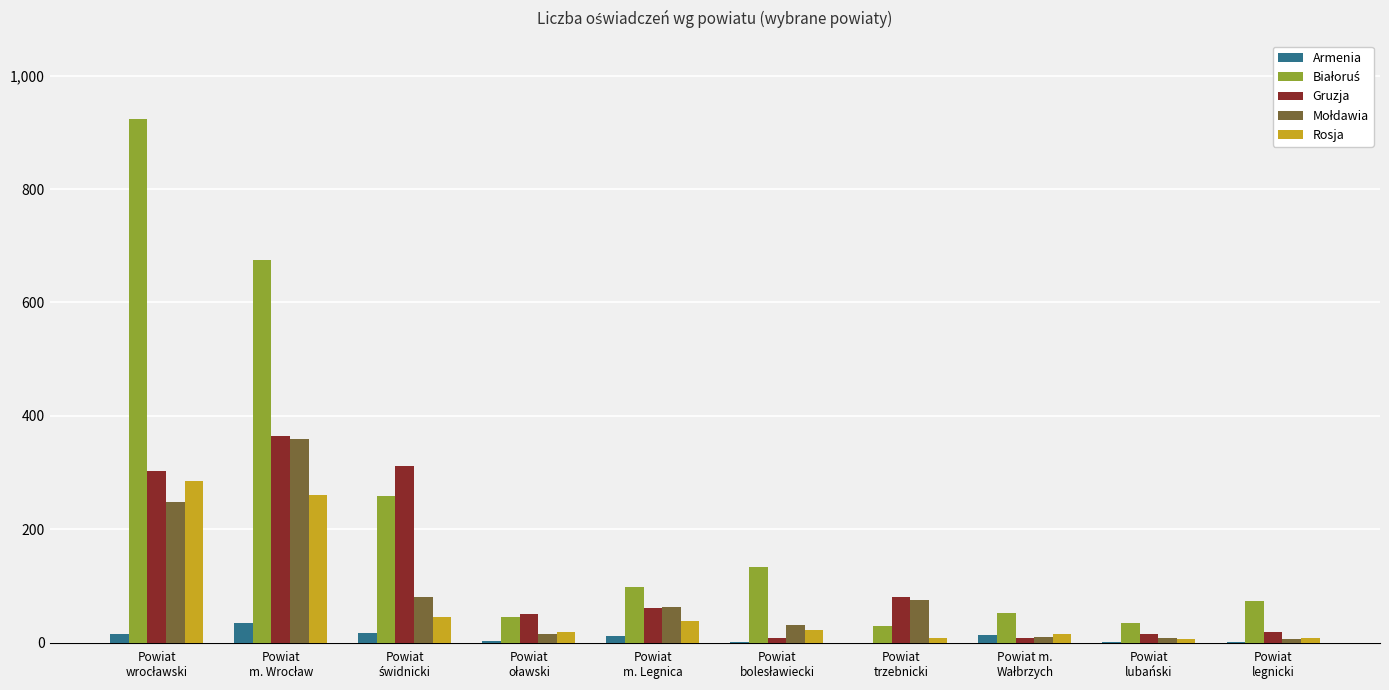

What is the maximum value shown in the chart?

923